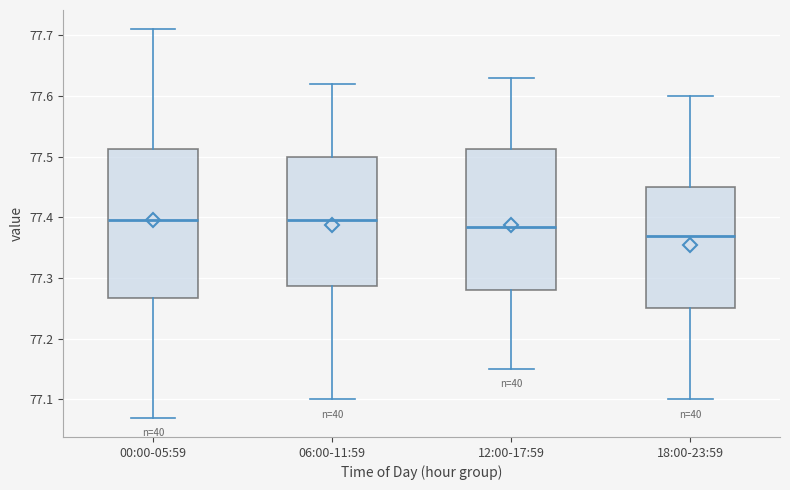

Reading left to right, read every box against the y-axis: the position of its median line, the range the box covers, and the ends of its whiskers. The values are not printed on the chart, so give them approximately, as read against the axis.

00:00-05:59: median 77.40, box 77.27 to 77.51, whiskers 77.07 to 77.71
06:00-11:59: median 77.40, box 77.29 to 77.50, whiskers 77.10 to 77.62
12:00-17:59: median 77.39, box 77.28 to 77.51, whiskers 77.15 to 77.63
18:00-23:59: median 77.37, box 77.25 to 77.45, whiskers 77.10 to 77.60